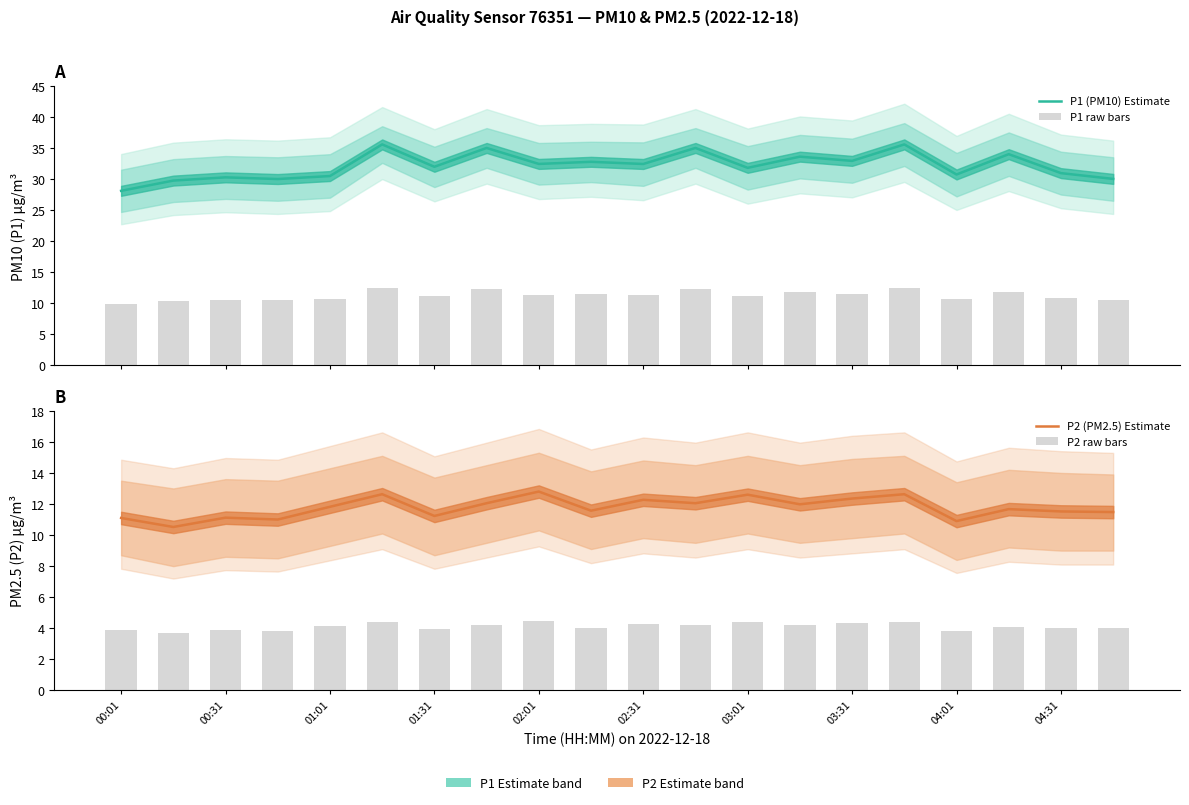

How many series are shown in this chart?

4